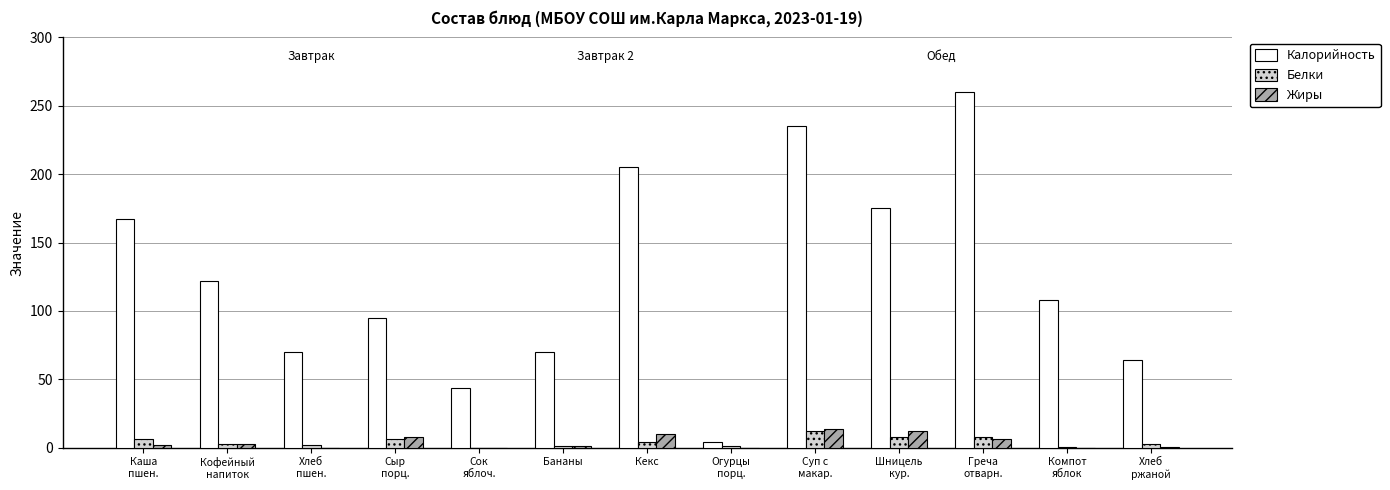

What is the average value of the Калорийность series?

124.6